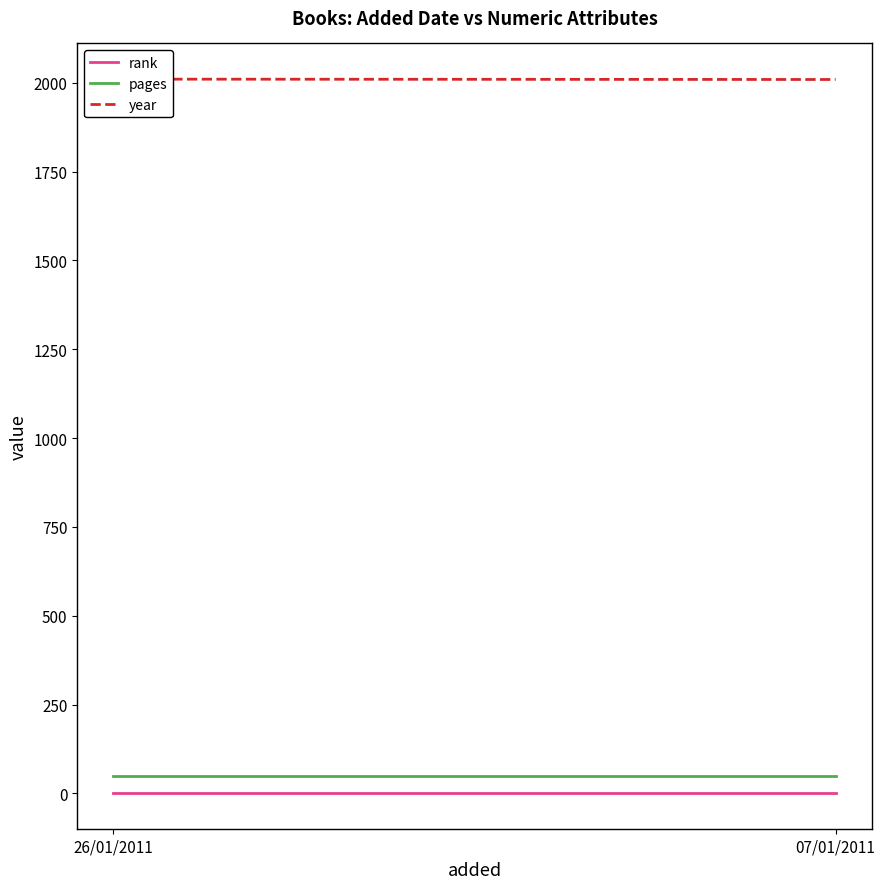

What is the label of the 1st point from the left?

26/01/2011